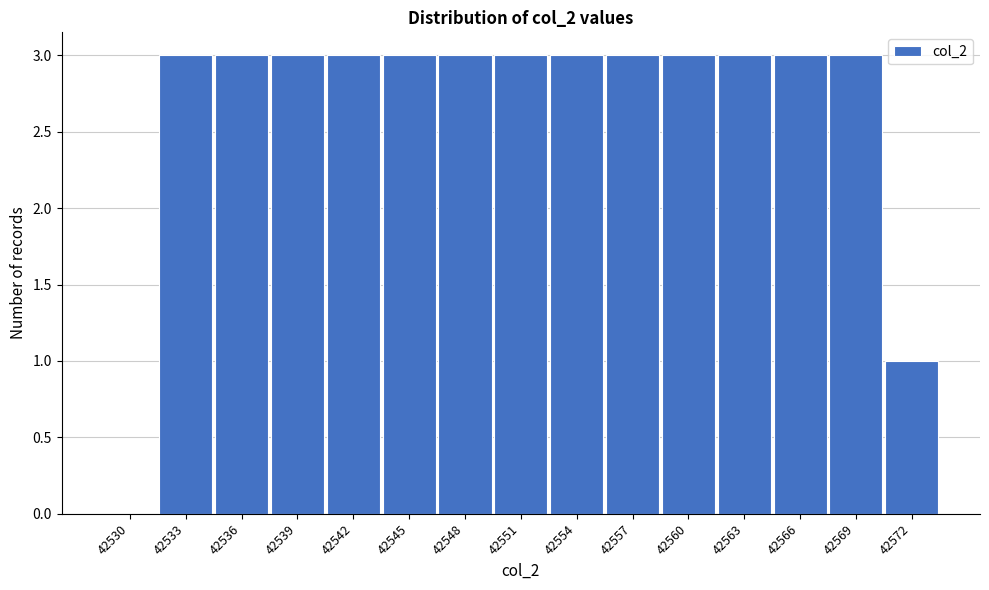

Reading left to right, what are all the values shown in this chart?

42530=0	42533=3	42536=3	42539=3	42542=3	42545=3	42548=3	42551=3	42554=3	42557=3	42560=3	42563=3	42566=3	42569=3	42572=1